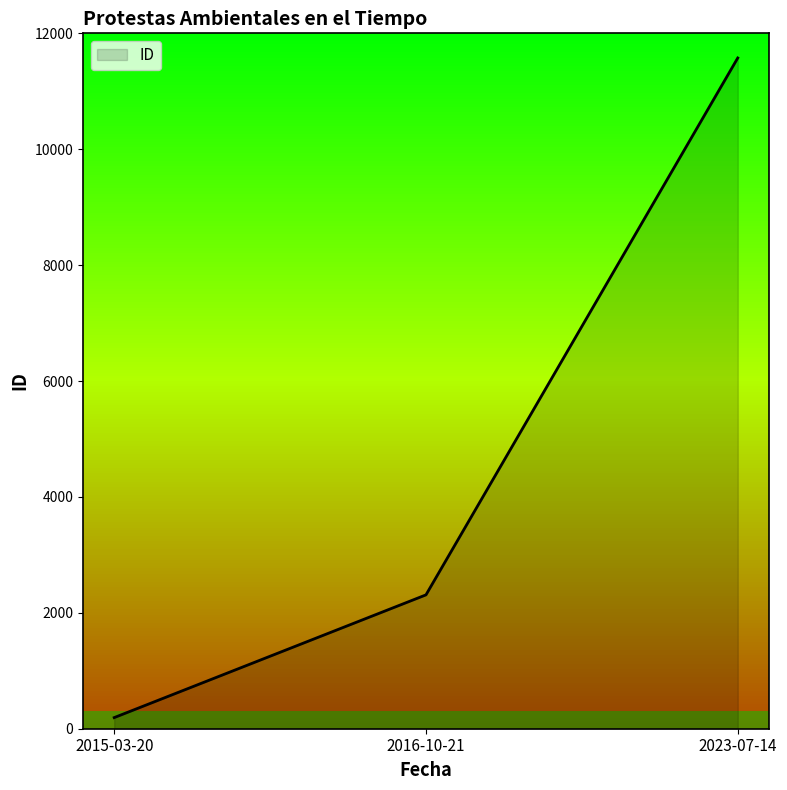

What is the change in value from 2015-03-20 to 2016-10-21?

+2118